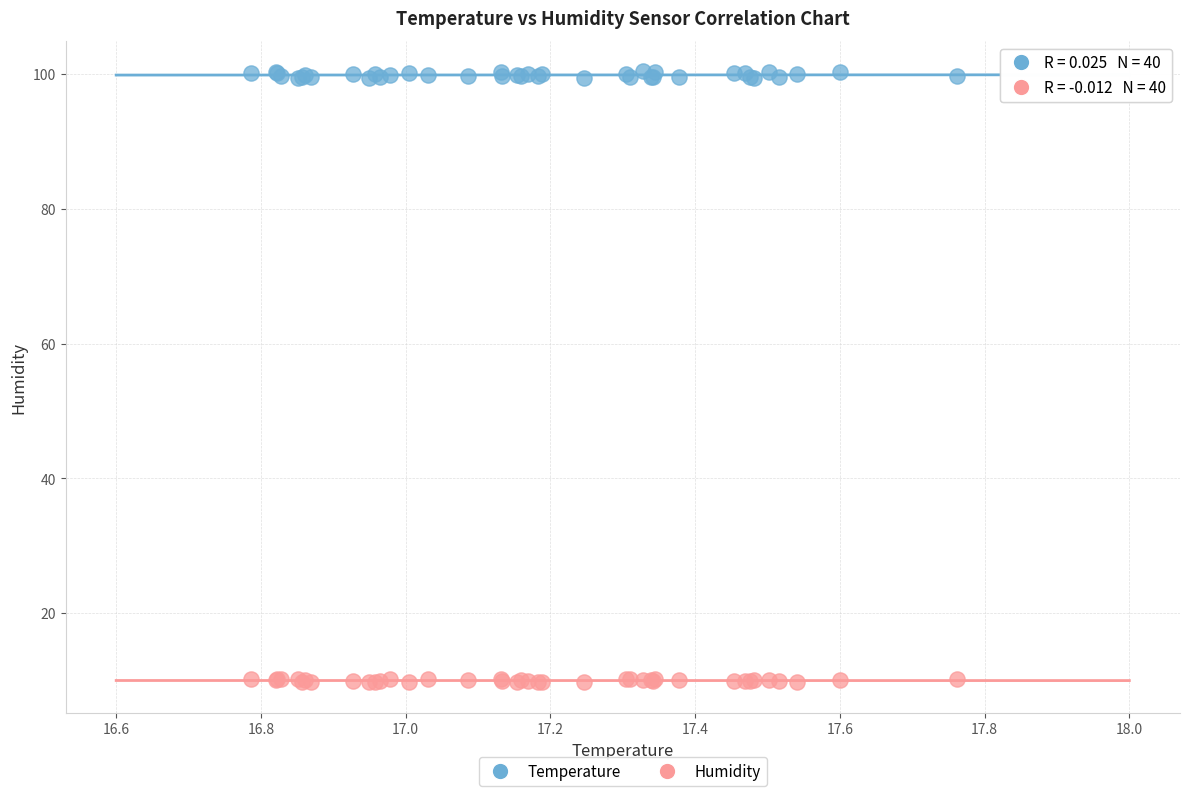

What is the X range (max minus min) for the scatter plot?

1.0